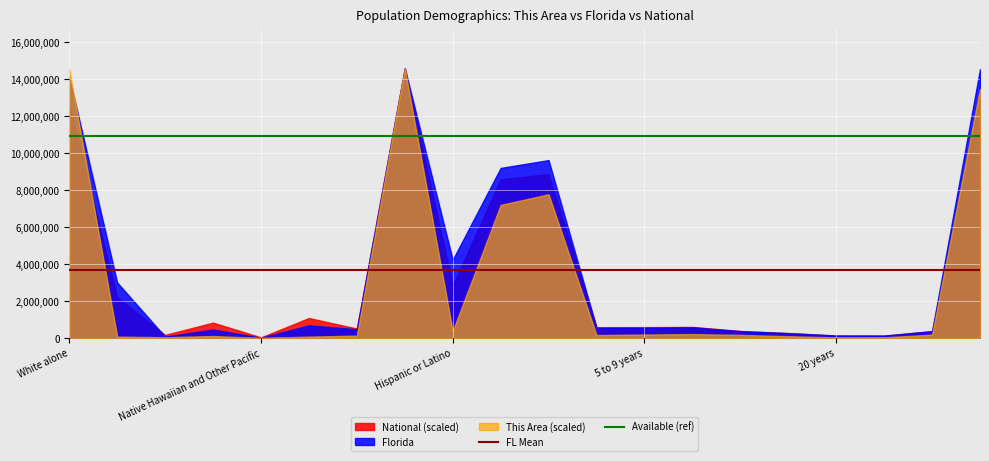

What is the maximum value for National (scaled)?

14577504.0